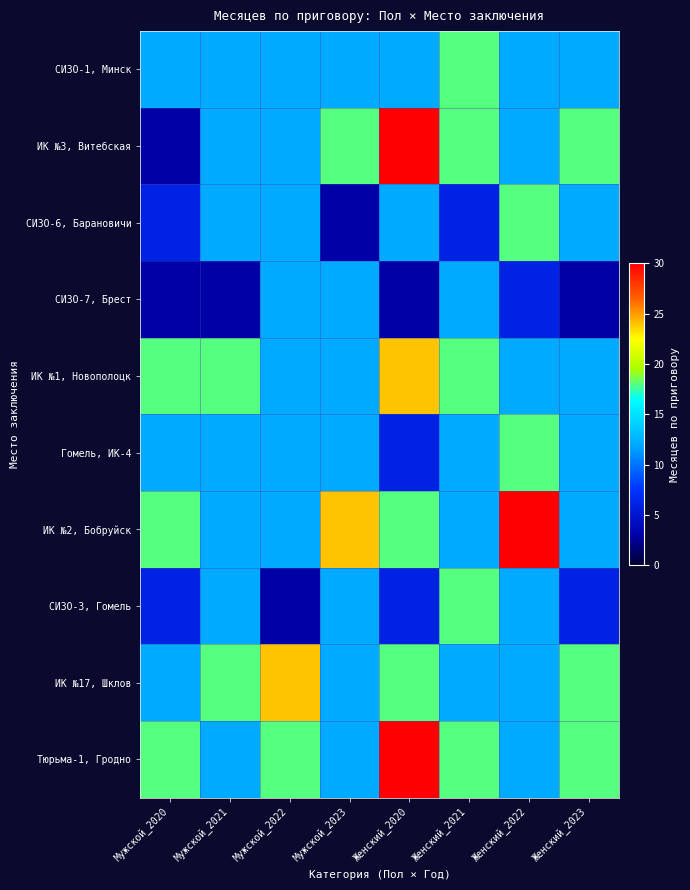

Reading right to left, what are all the values shown in this chart?

СИЗО-1, Минск: Женский_2023=12	Женский_2022=12	Женский_2021=18	Женский_2020=12	Мужской_2023=12	Мужской_2022=12	Мужской_2021=12	Мужской_2020=12
ИК №3, Витебская: Женский_2023=18	Женский_2022=12	Женский_2021=18	Женский_2020=30	Мужской_2023=18	Мужской_2022=12	Мужской_2021=12	Мужской_2020=3
СИЗО-6, Барановичи: Женский_2023=12	Женский_2022=18	Женский_2021=6	Женский_2020=12	Мужской_2023=3	Мужской_2022=12	Мужской_2021=12	Мужской_2020=6
СИЗО-7, Брест: Женский_2023=3	Женский_2022=6	Женский_2021=12	Женский_2020=3	Мужской_2023=12	Мужской_2022=12	Мужской_2021=3	Мужской_2020=3
ИК №1, Новополоцк: Женский_2023=12	Женский_2022=12	Женский_2021=18	Женский_2020=24	Мужской_2023=12	Мужской_2022=12	Мужской_2021=18	Мужской_2020=18
Гомель, ИК-4: Женский_2023=12	Женский_2022=18	Женский_2021=12	Женский_2020=6	Мужской_2023=12	Мужской_2022=12	Мужской_2021=12	Мужской_2020=12
ИК №2, Бобруйск: Женский_2023=12	Женский_2022=30	Женский_2021=12	Женский_2020=18	Мужской_2023=24	Мужской_2022=12	Мужской_2021=12	Мужской_2020=18
СИЗО-3, Гомель: Женский_2023=6	Женский_2022=12	Женский_2021=18	Женский_2020=6	Мужской_2023=12	Мужской_2022=3	Мужской_2021=12	Мужской_2020=6
ИК №17, Шклов: Женский_2023=18	Женский_2022=12	Женский_2021=12	Женский_2020=18	Мужской_2023=12	Мужской_2022=24	Мужской_2021=18	Мужской_2020=12
Тюрьма-1, Гродно: Женский_2023=18	Женский_2022=12	Женский_2021=18	Женский_2020=30	Мужской_2023=12	Мужской_2022=18	Мужской_2021=12	Мужской_2020=18